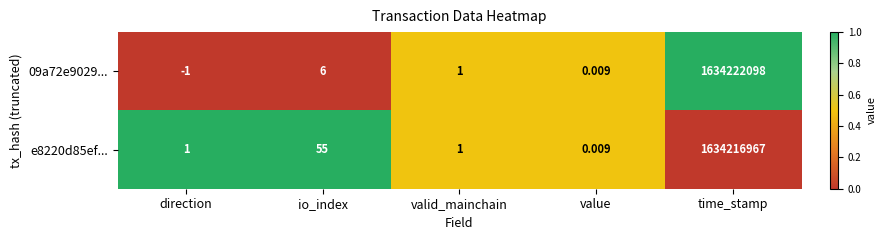

List the labels in order of 09a72e9029... value, smallest first.

direction, value, valid_mainchain, io_index, time_stamp